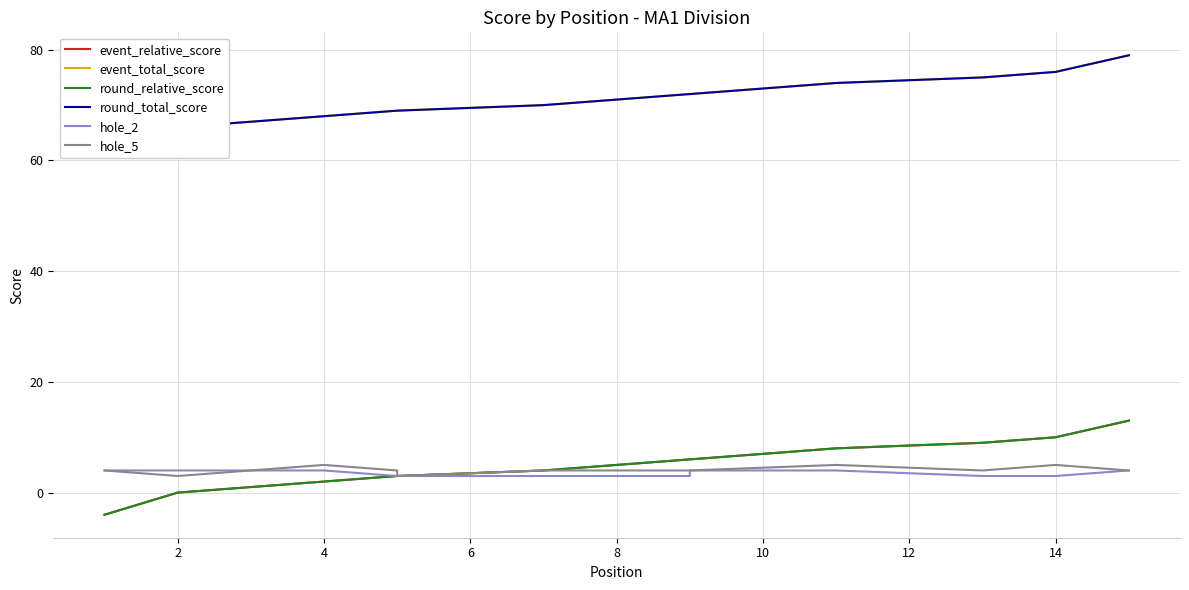

What is the difference between the maximum and minimum values in the round_total_score series?

17